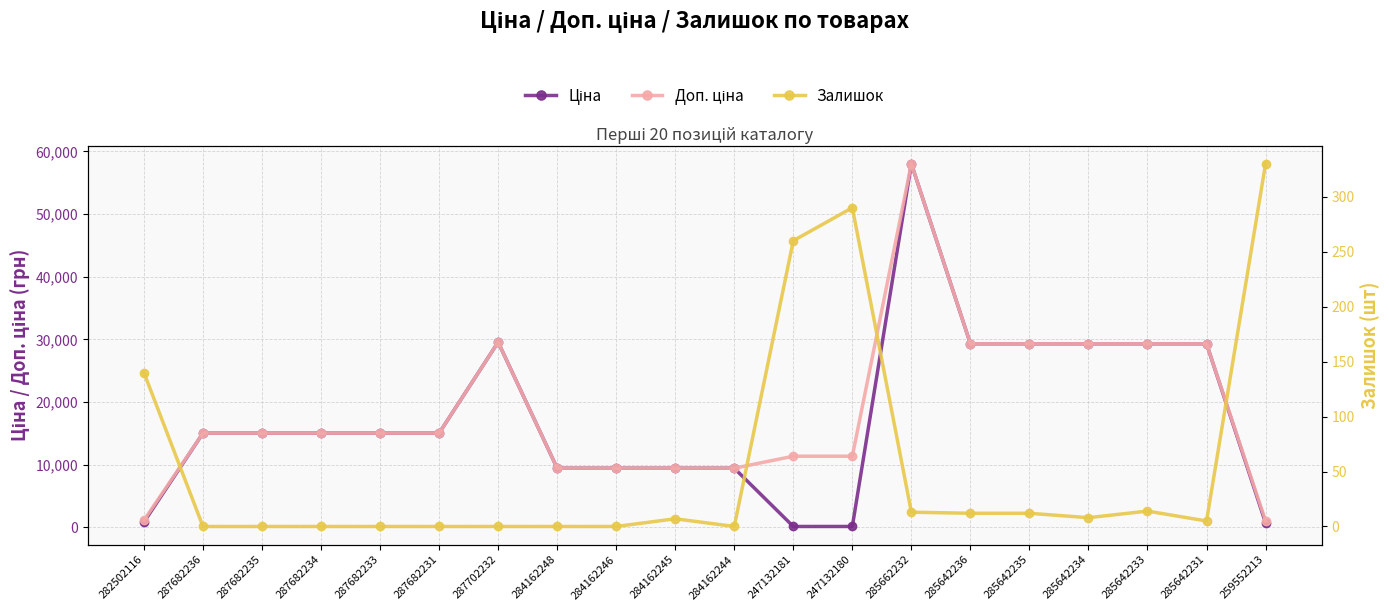

Does the chart have visible grid lines?

Yes